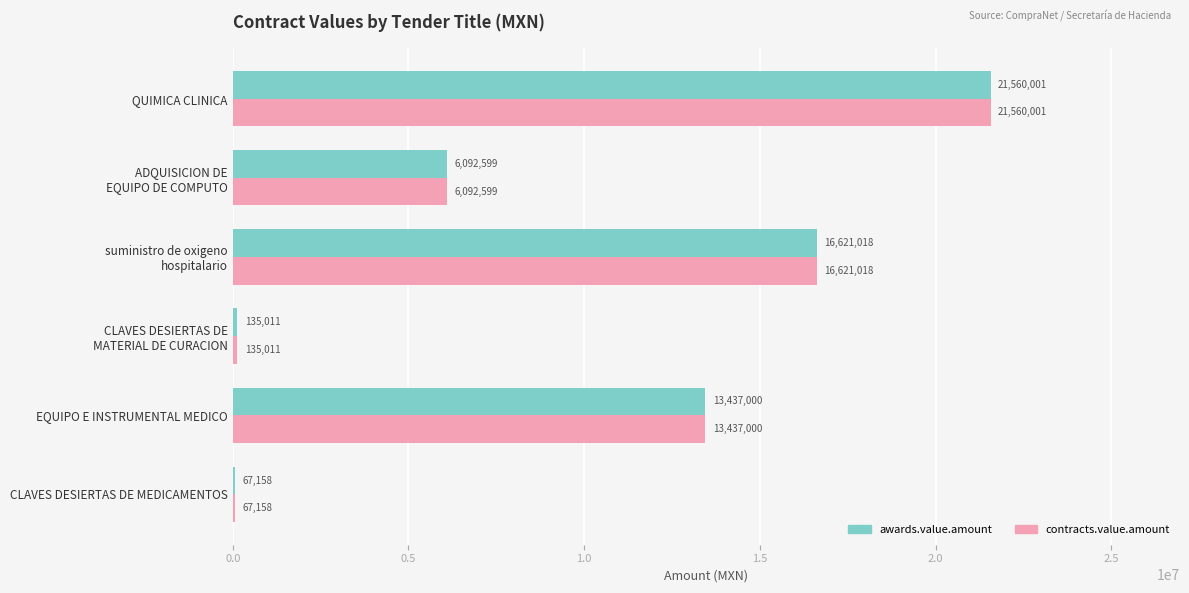

Which category has the highest value across all series?

QUIMICA CLINICA